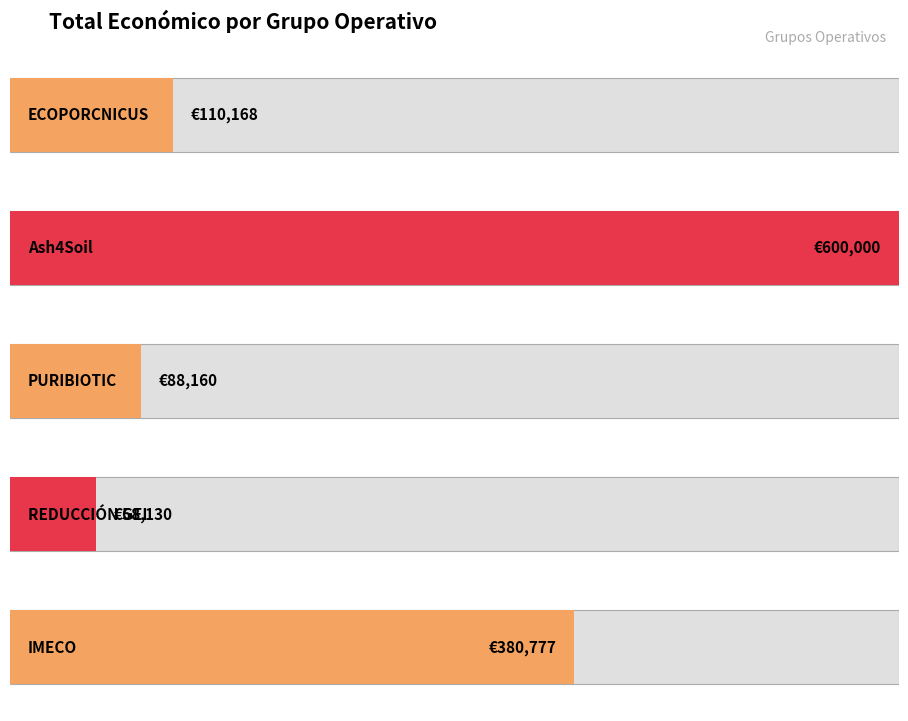

At which label does the data first exceed 110168?

Ash4Soil